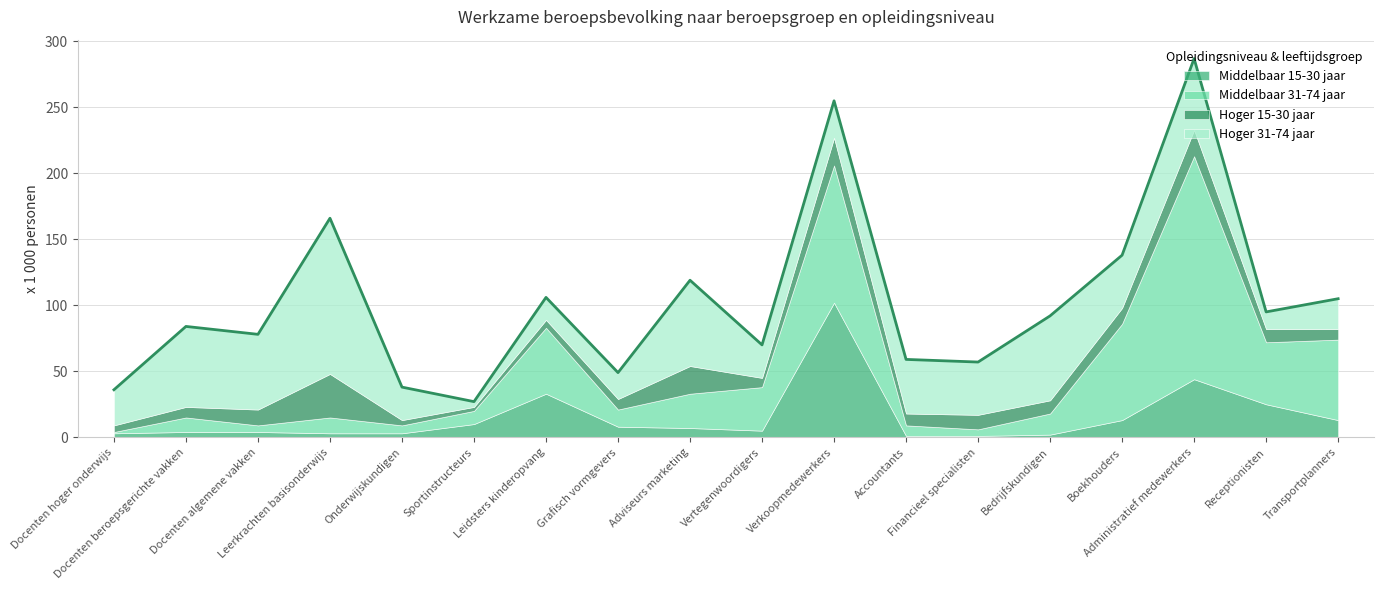

Which series has the widest spread of values?

Middelbaar 31-74 jaar